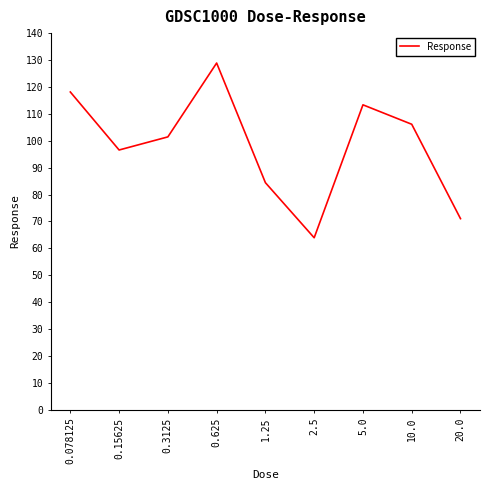

What is the sum of the values at 2.5 and 1.25?

148.3